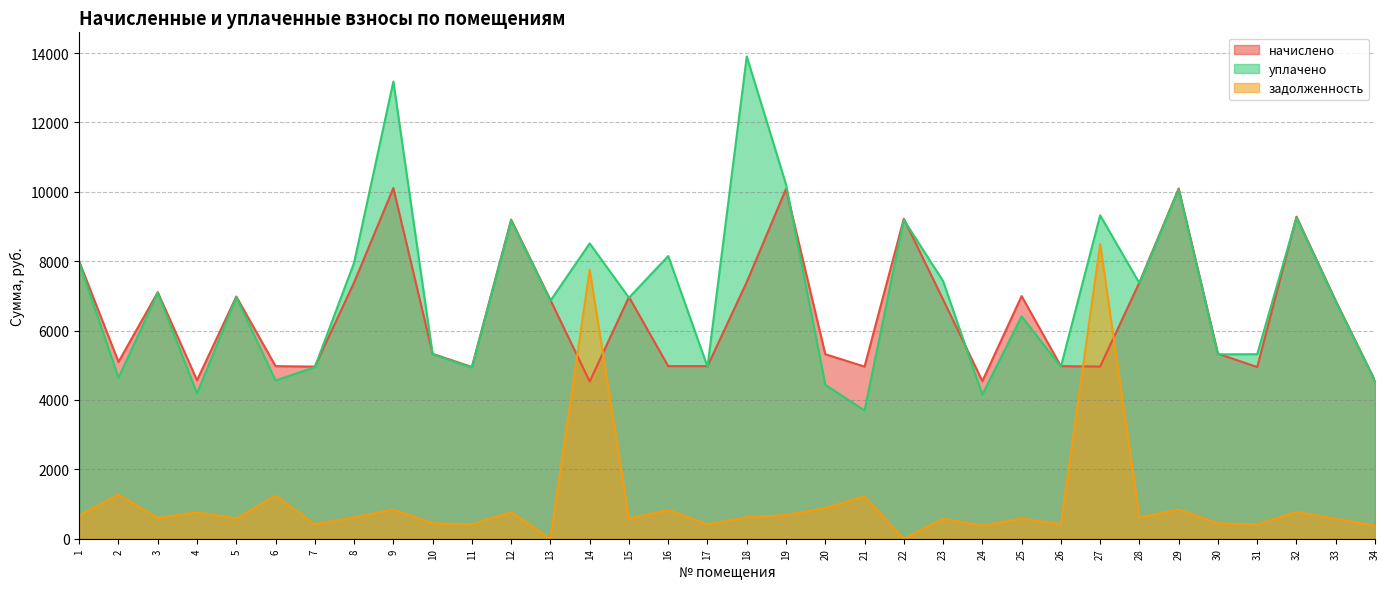

What is the value of the задолженность point at the 14th from the left?

7756.8